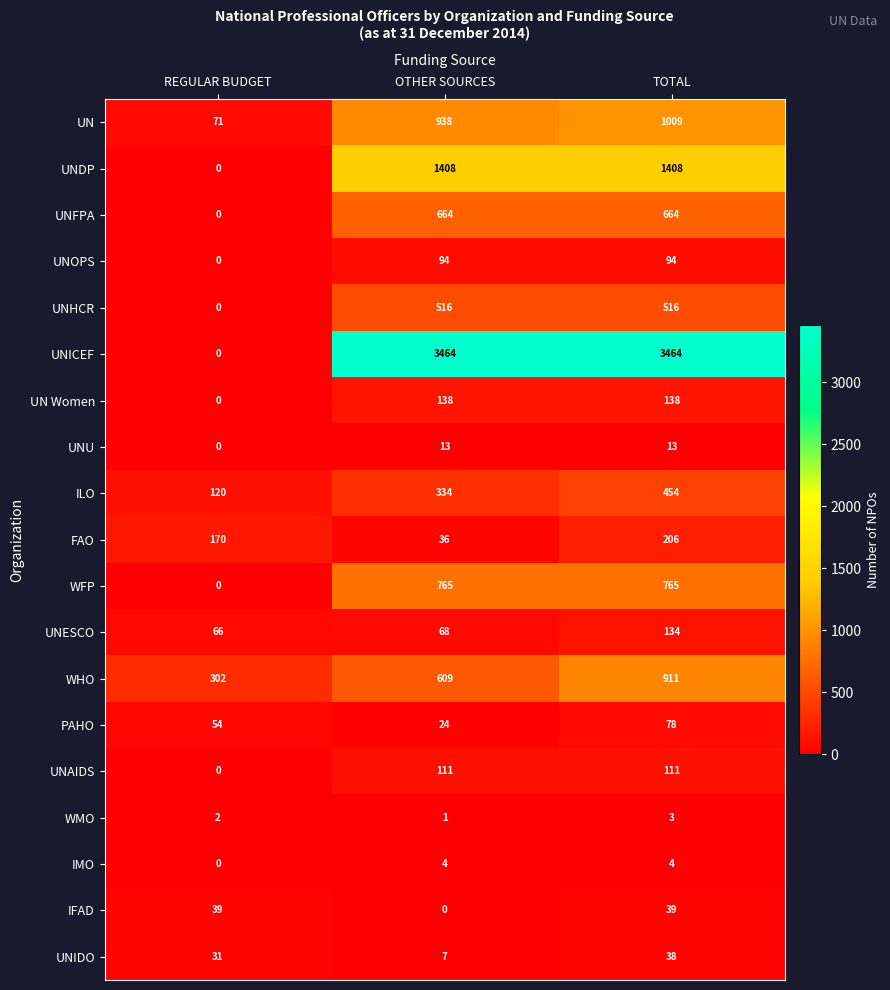

Which category has the lowest value in the UNU series?

REGULAR BUDGET